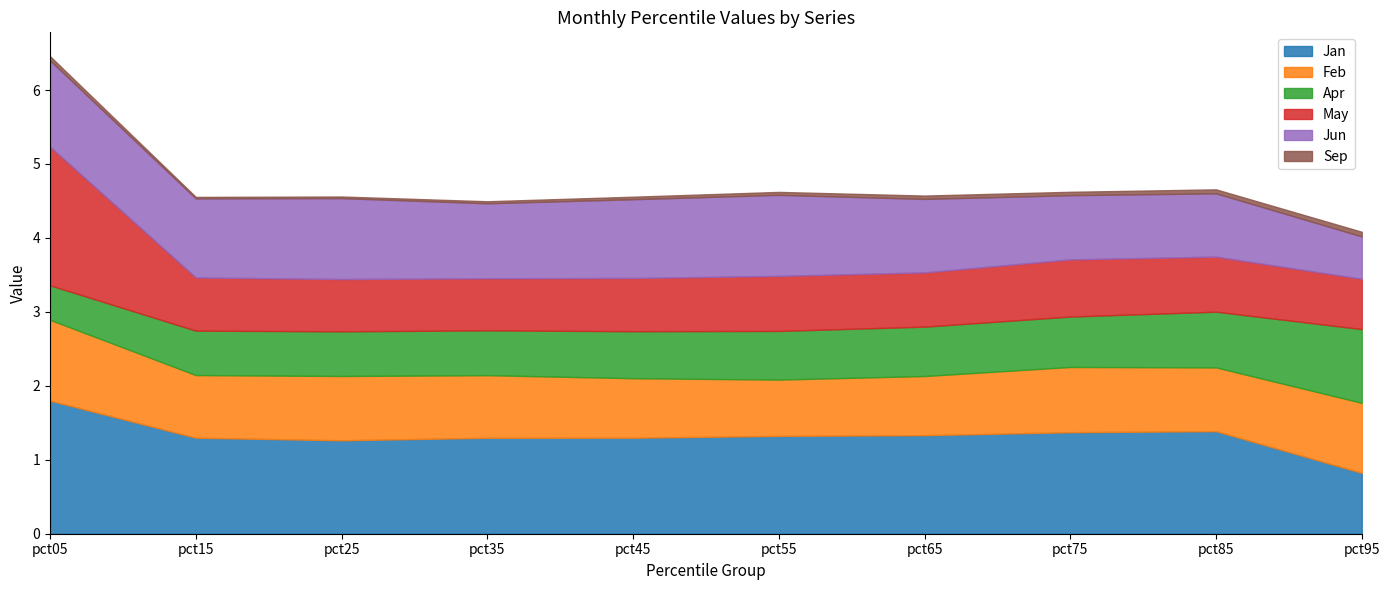

What are all the series names shown in the legend?

Jan, Feb, Apr, May, Jun, Sep